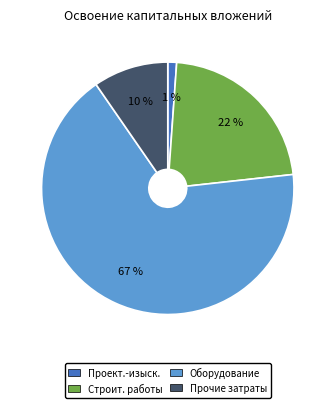

What percentage is the Оборудование slice, to the nearest percent?

67%